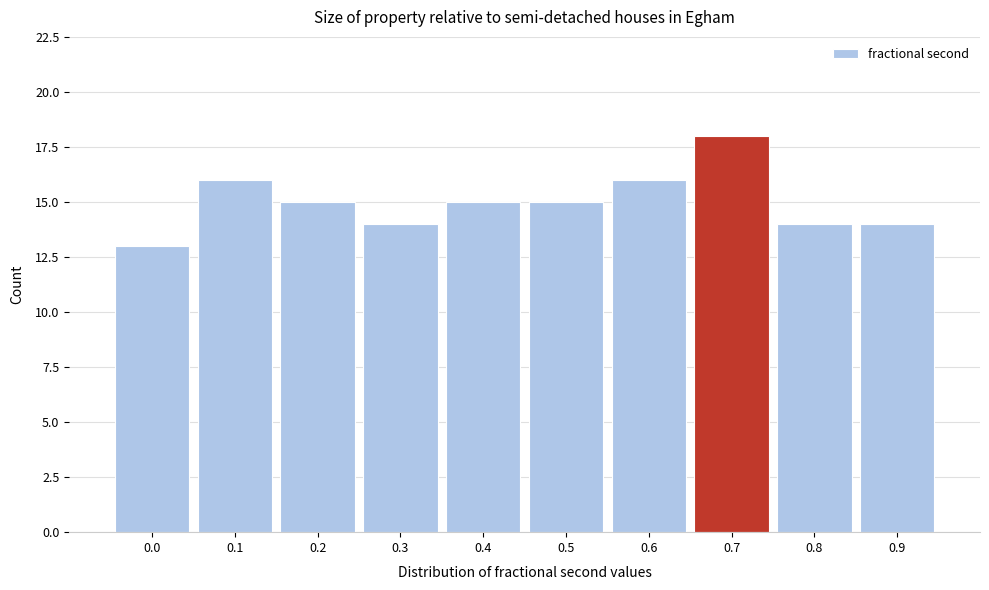

Reading left to right, list all the values displayed in this chart.

0.0=13	0.1=16	0.2=15	0.3=14	0.4=15	0.5=15	0.6=16	0.7=18	0.8=14	0.9=14